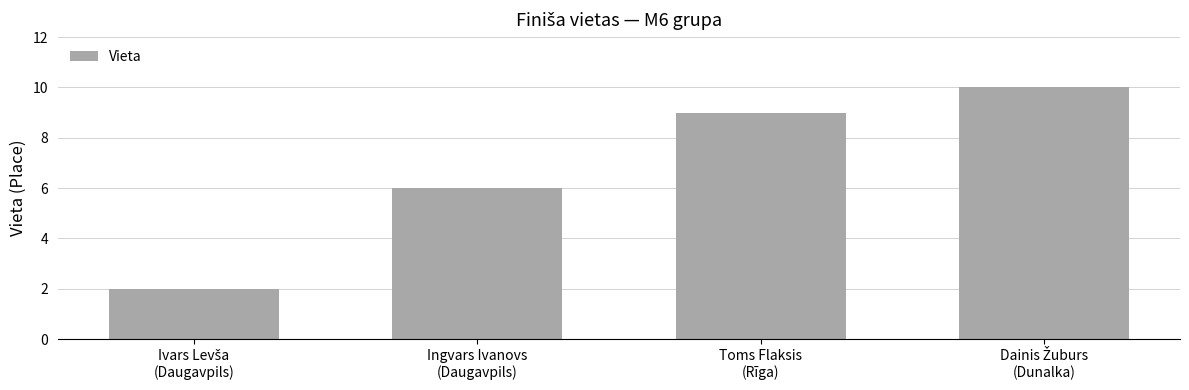

Are the bars horizontal?

No